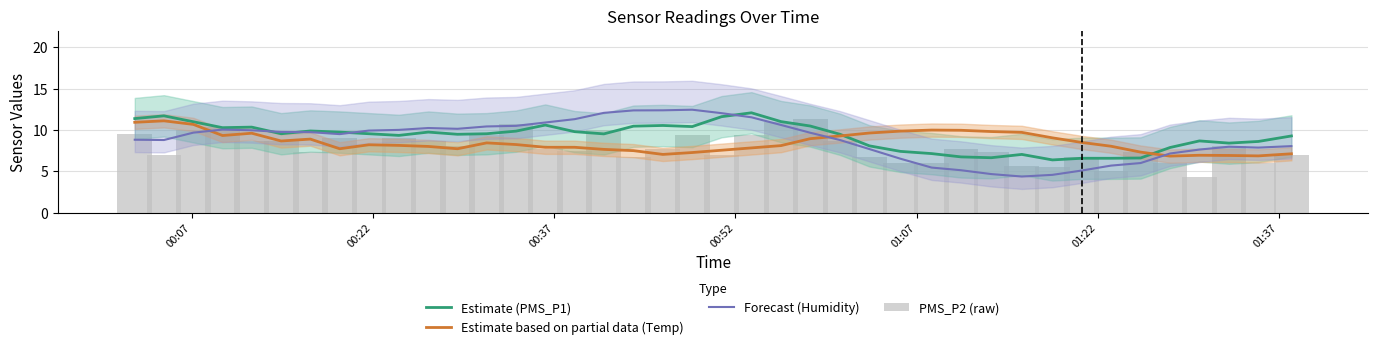

Does the chart contain stacked bars?

No